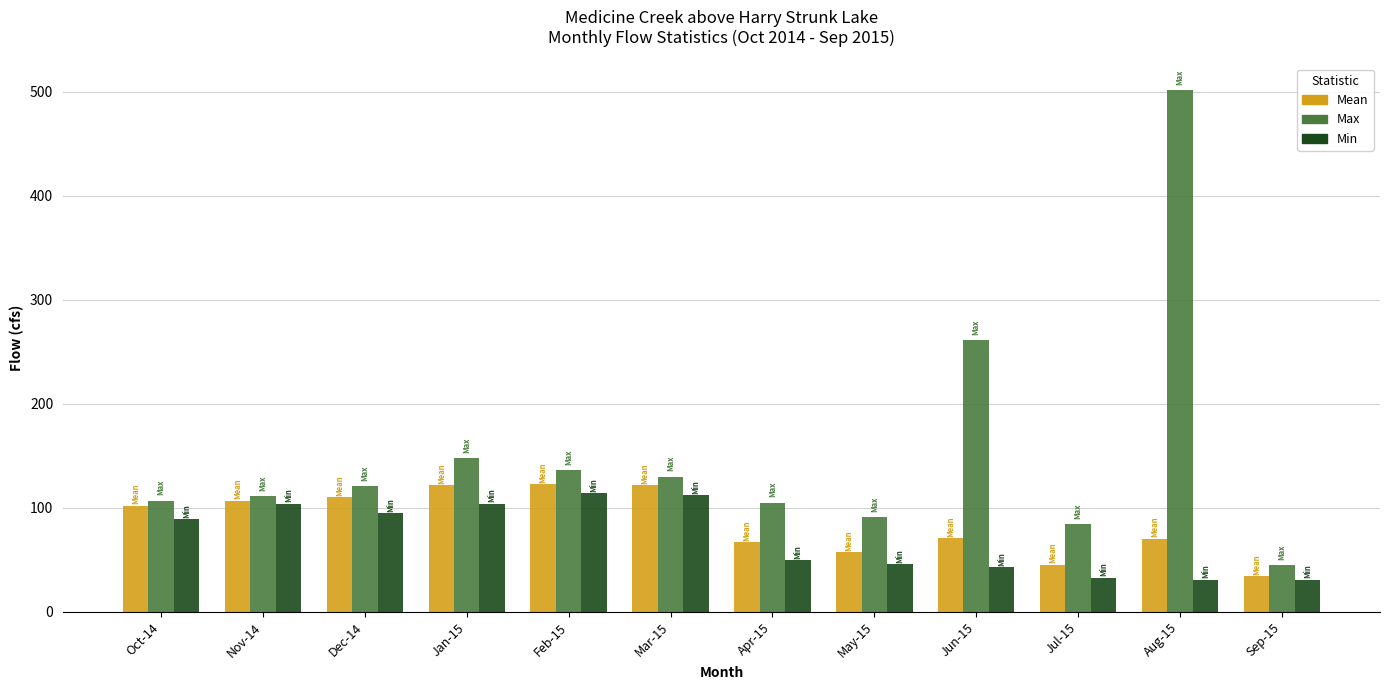

The Max series shows 184.6 at Feb-15. True or false?

False